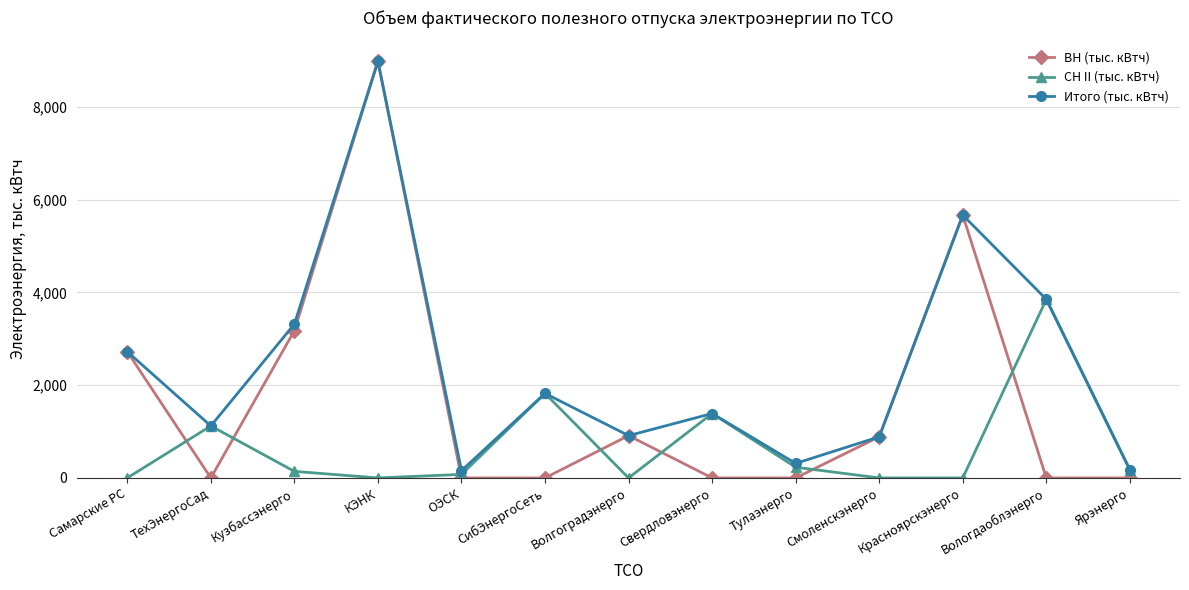

True or false: Итого (тыс. кВтч) has more than 1 interior local peaks.

True